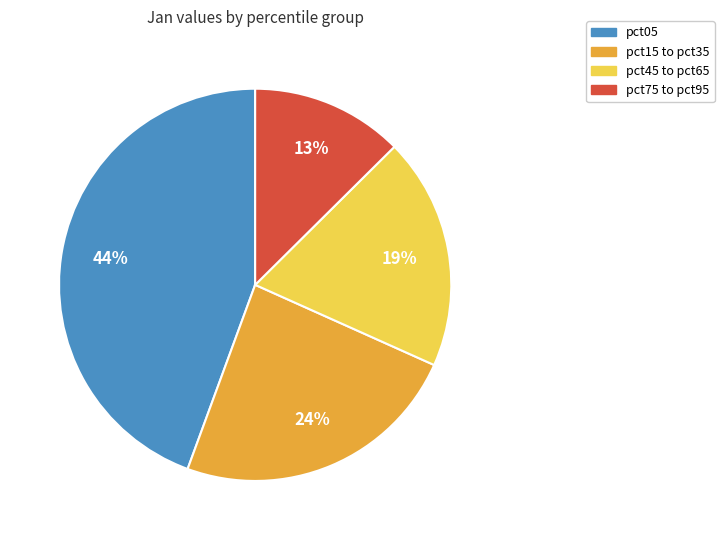

Rank the categories by value from highest to lowest.

pct05, pct15 to pct35, pct45 to pct65, pct75 to pct95